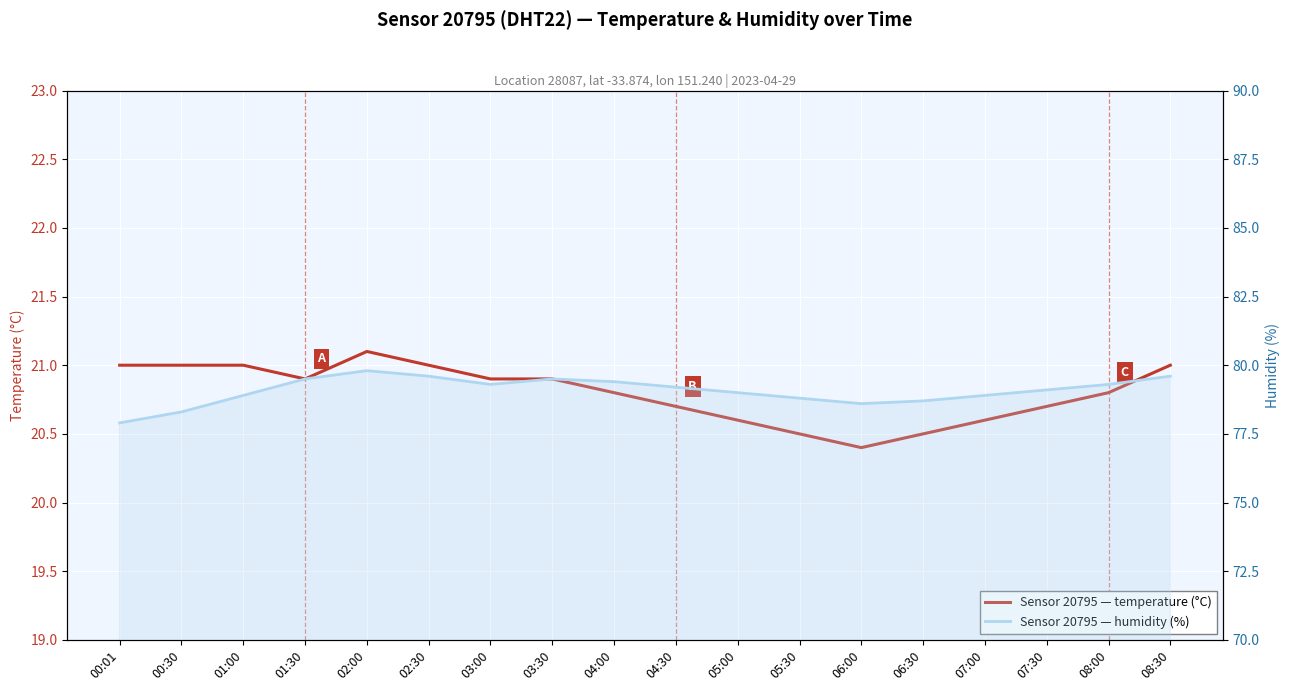

What is the difference between the humidity values at 07:00 and 05:00?

0.1